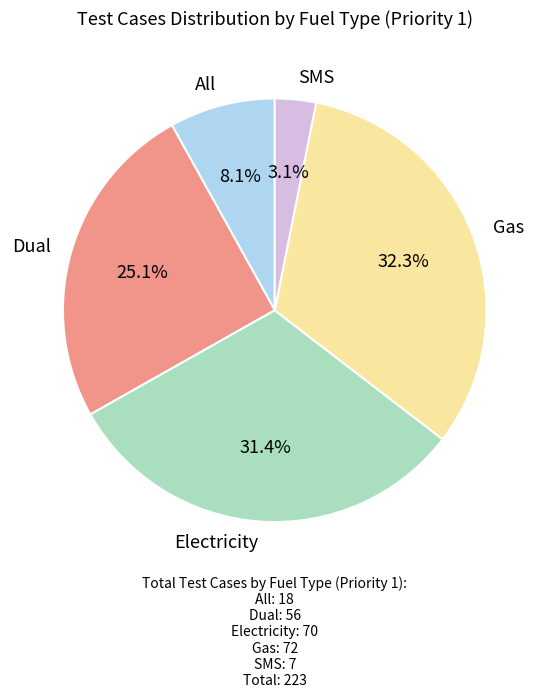

Combined, do SMS and Gas account for over 50%?

No